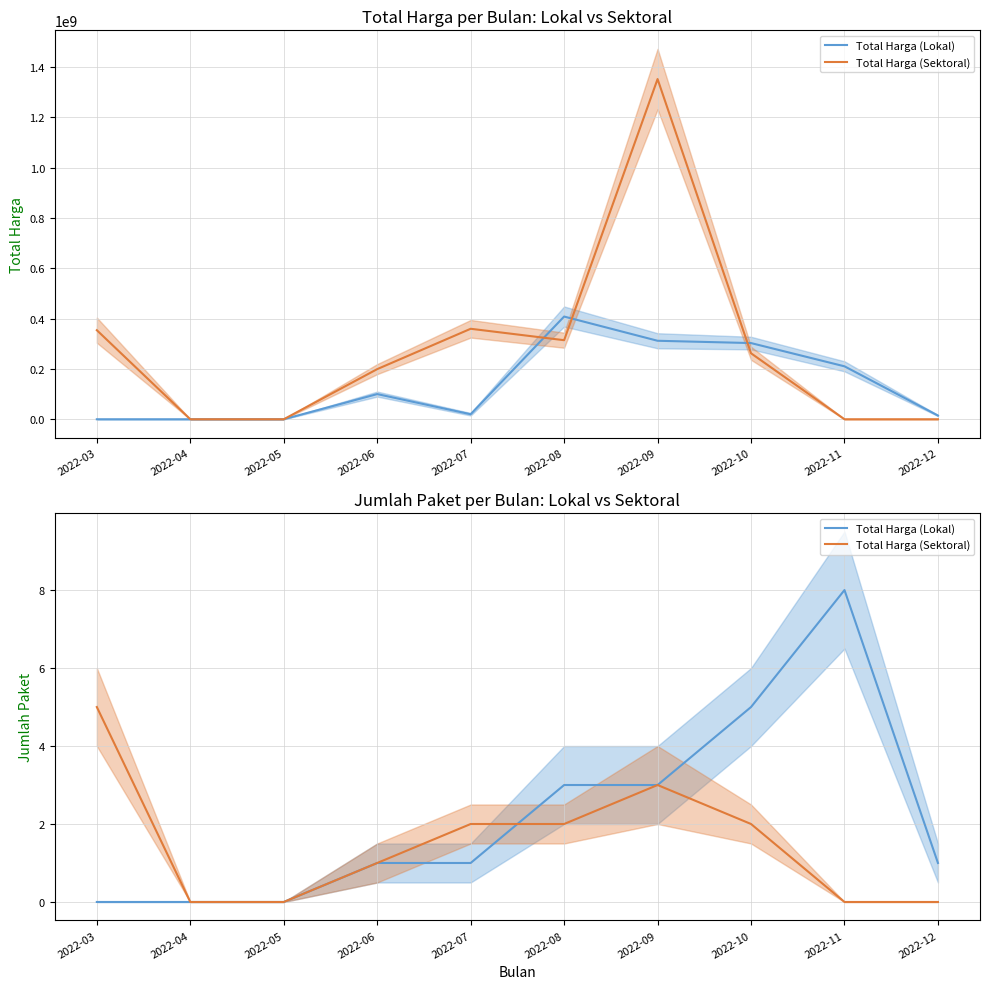

Reading right to left, transcribe all the data shown in this chart.

Total Harga (Lokal): 2022-12=1	2022-11=8	2022-10=5	2022-09=3	2022-08=3	2022-07=1	2022-06=1	2022-05=0	2022-04=0	2022-03=0
Total Harga (Sektoral): 2022-12=0	2022-11=0	2022-10=2	2022-09=3	2022-08=2	2022-07=2	2022-06=1	2022-05=0	2022-04=0	2022-03=5